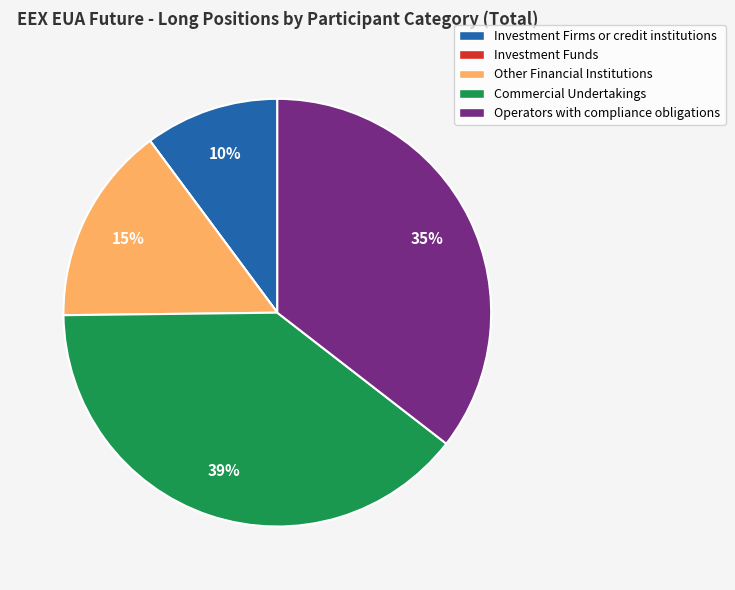

To the nearest percent, what is the difference between the Other Financial Institutions and Commercial Undertakings slice percentages?

24%